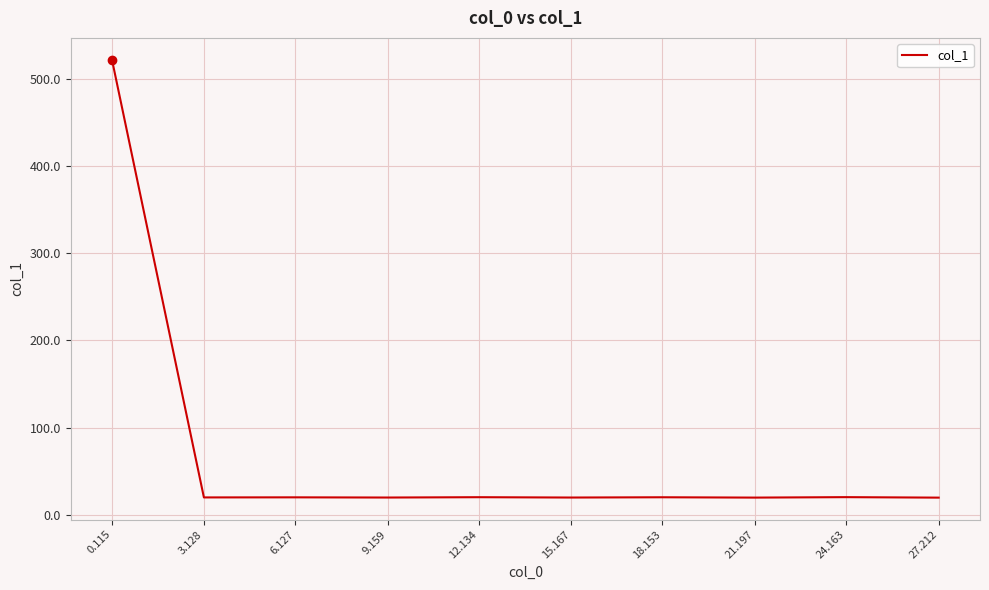

Count the number of data series in this chart.

1